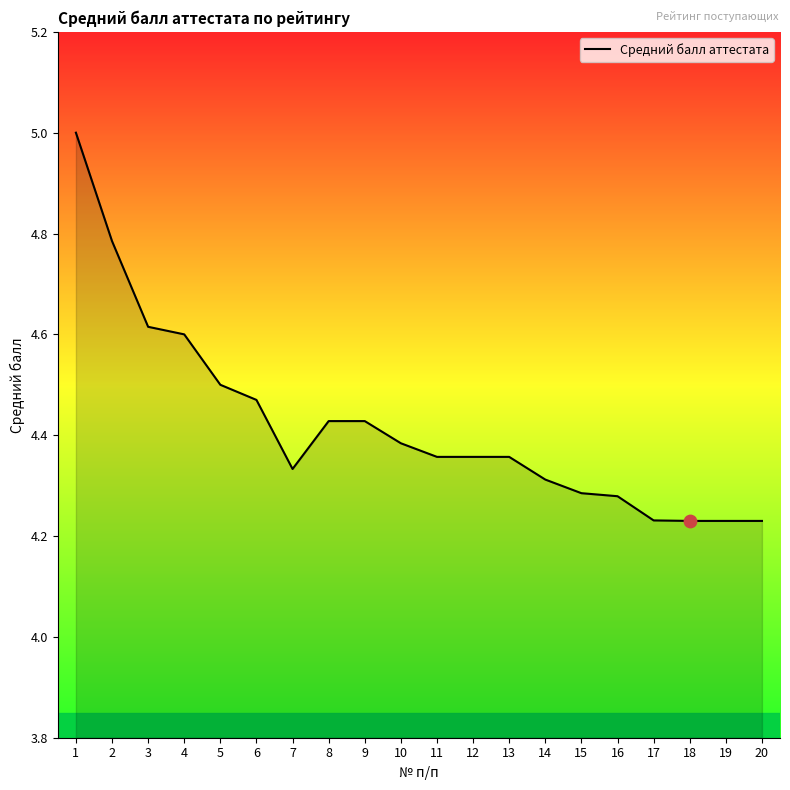

What is the ratio of the value at 8 to the value at 11?

1.0